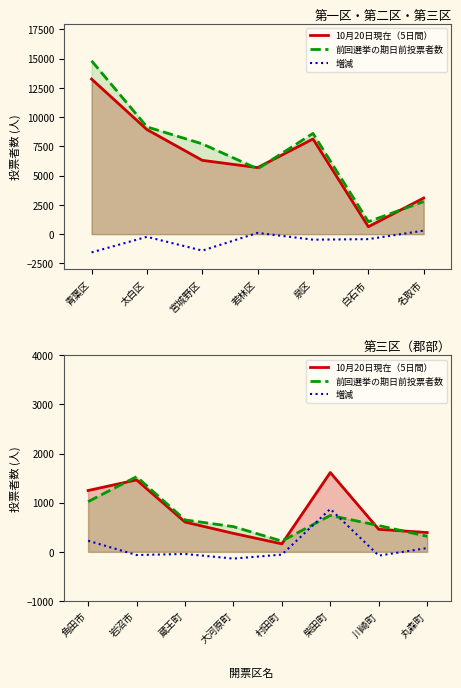

What position from the left is 岩沼市?

2